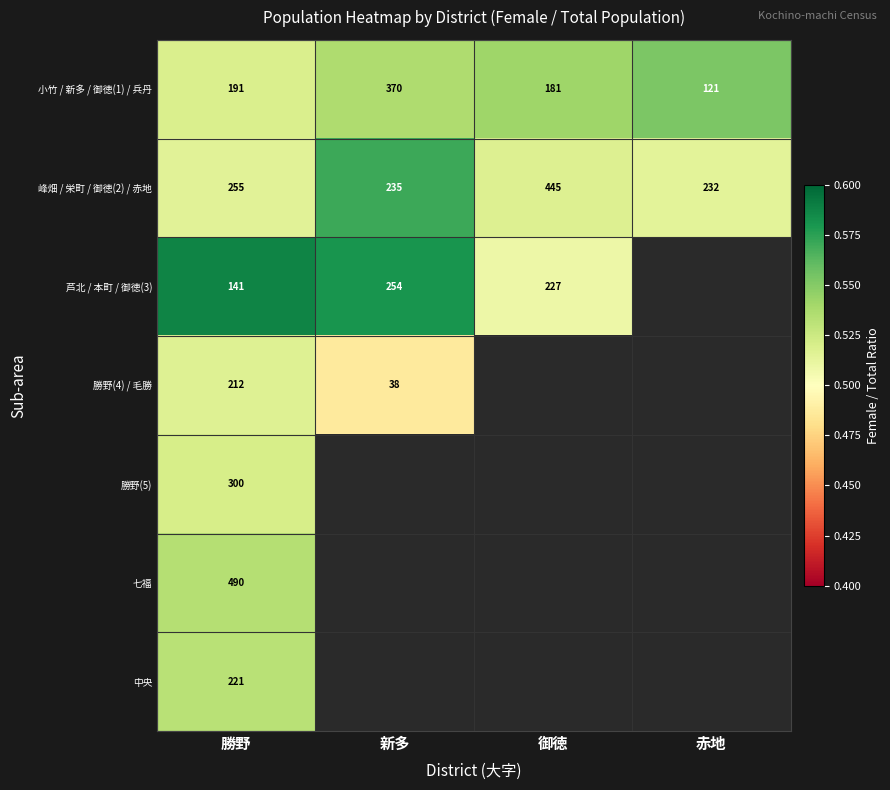

What is the greatest value displayed?

0.6